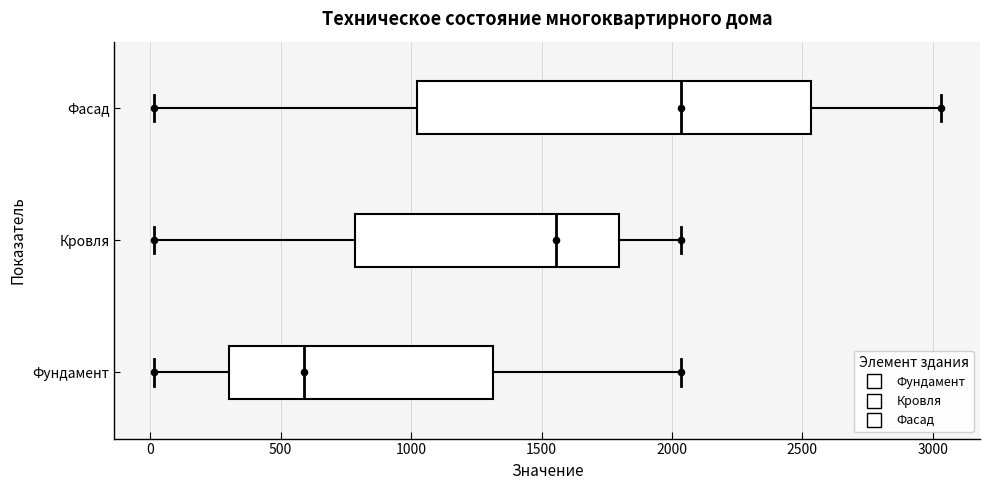

Which box has the furthest to the right median line?

Фасад